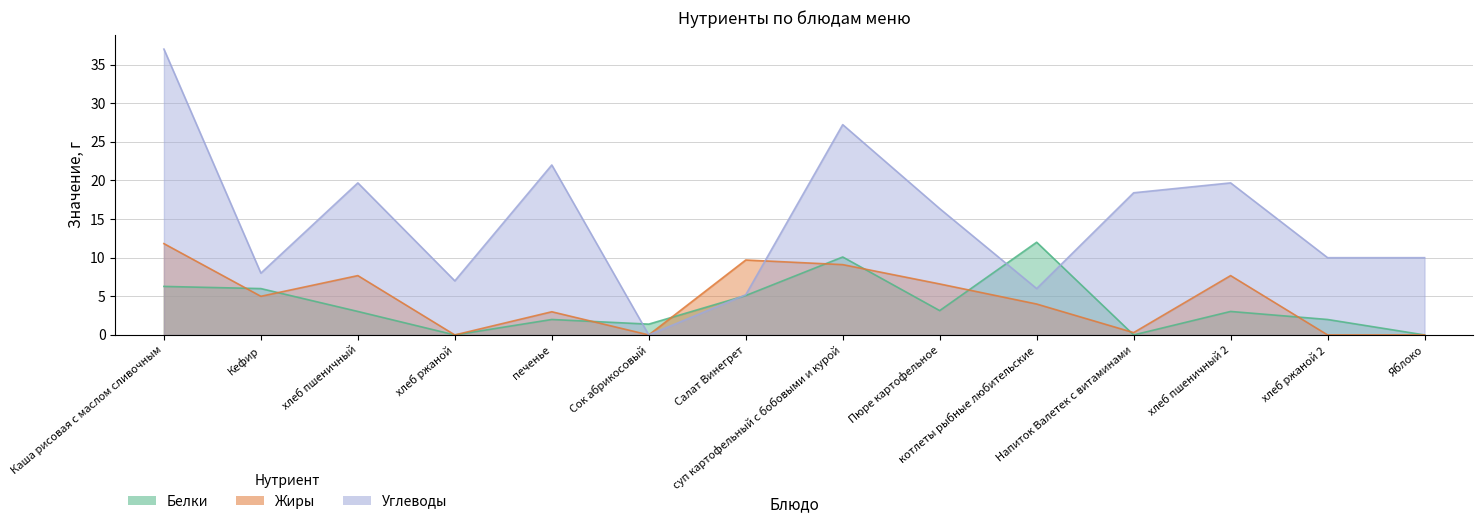

Which category has the lowest value in the Углеводы series?

Сок абрикосовый